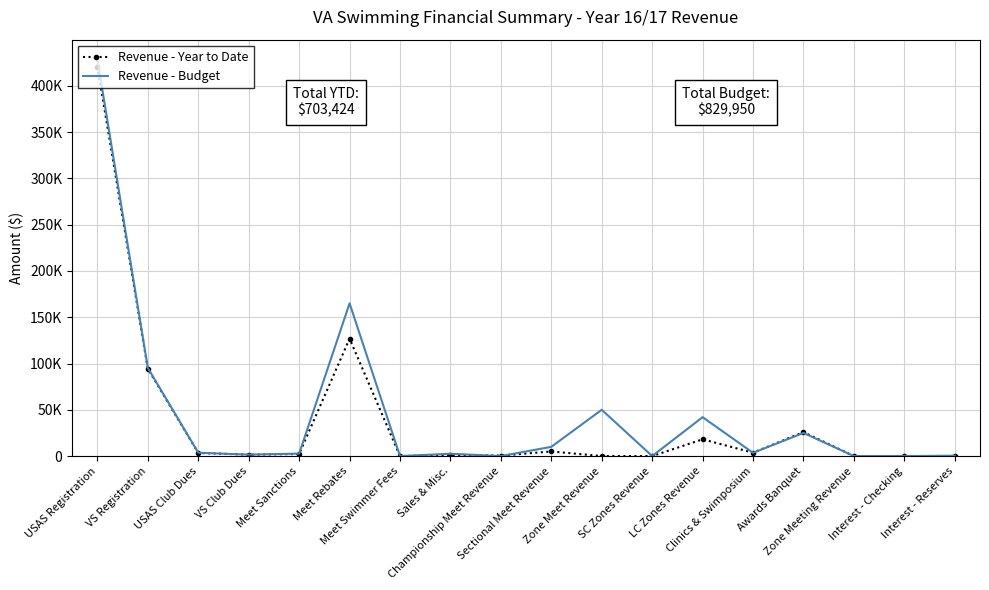

The value of Revenue - Budget at Meet Swimmer Fees is 0.0. True or false?

True